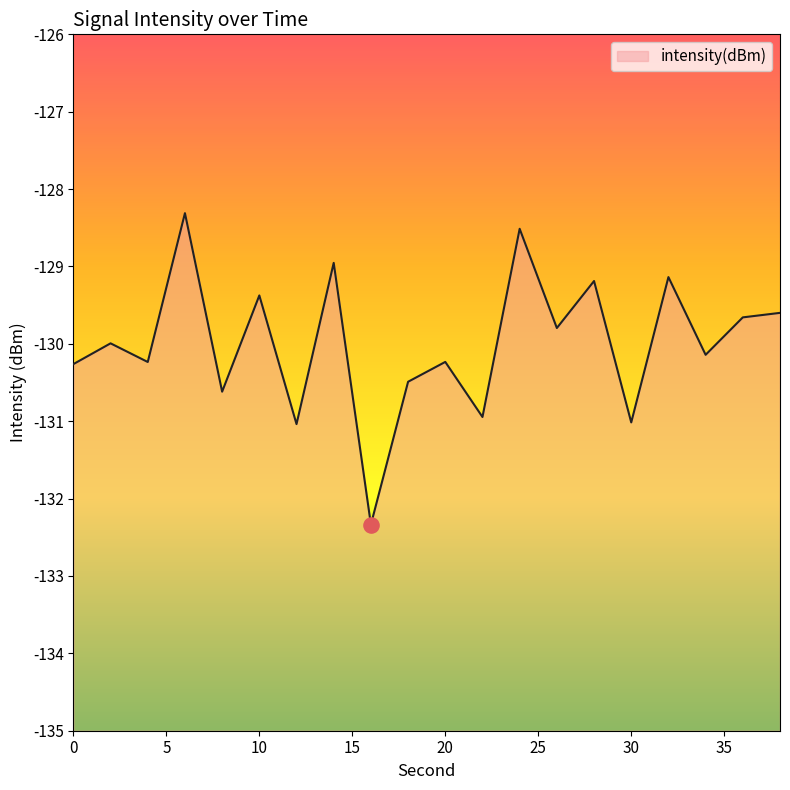

Between 26 and 6, which is larger?

6